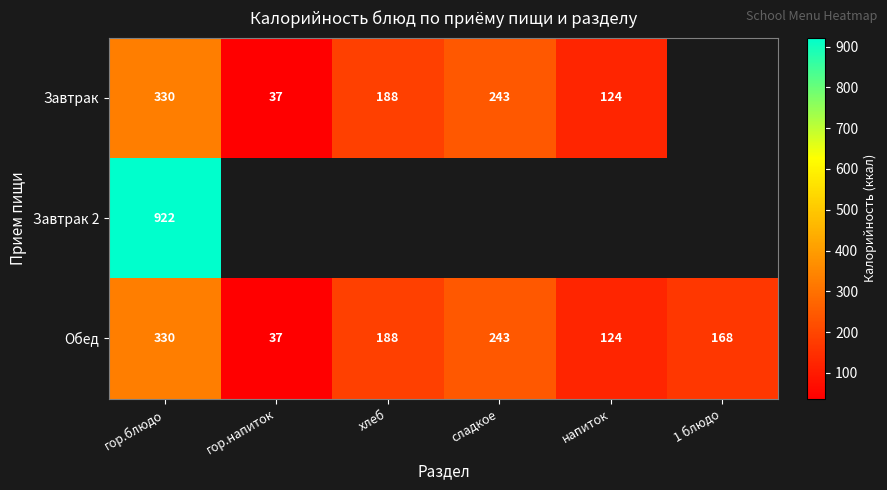

What is the average value of the Обед series?

182